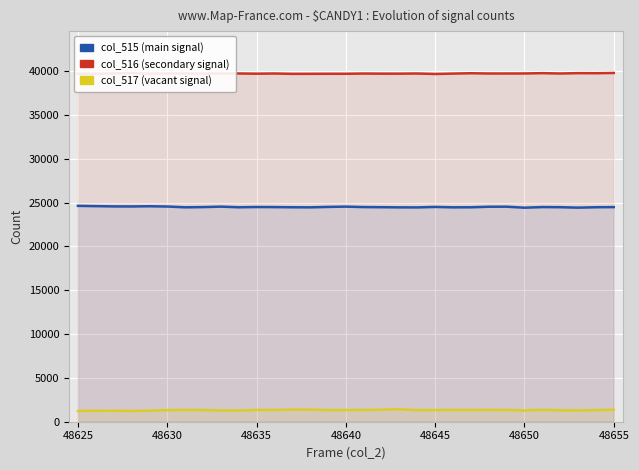

Is it true that col_516 (secondary signal) equals 11700 at 29?

False